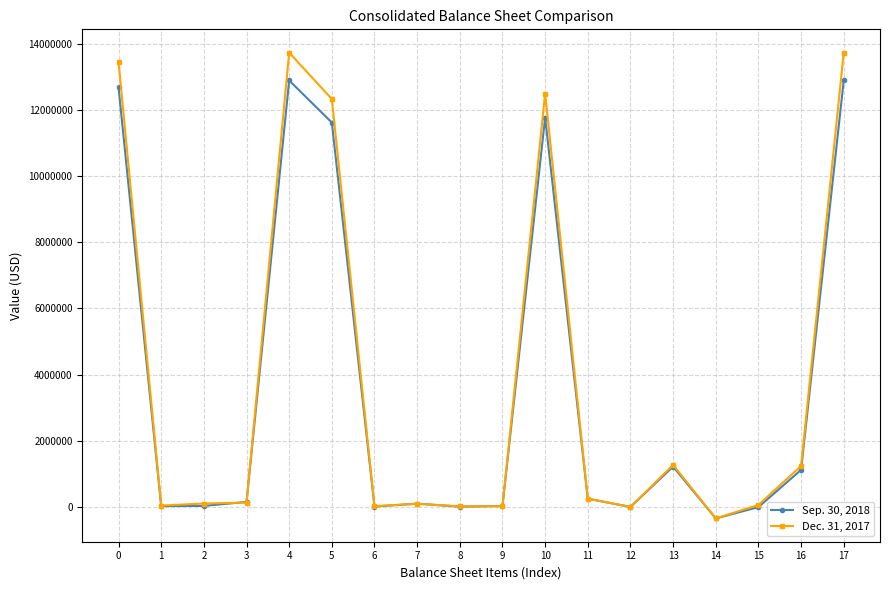

What is the average value of the Sep. 30, 2018 series?

3581118